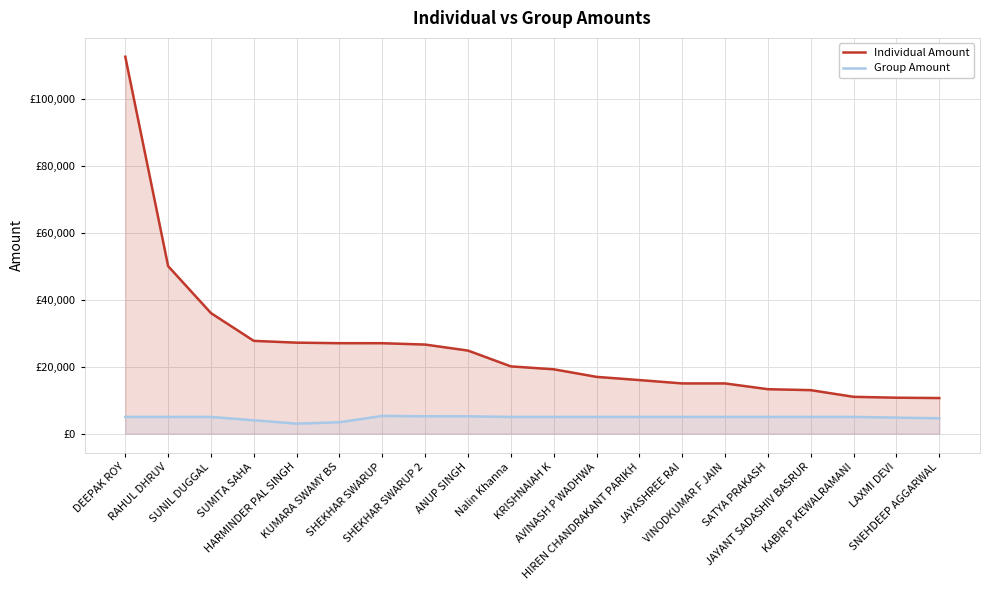

Reading left to right, extract all data points from this chart.

Individual Amount: DEEPAK ROY=112500	RAHUL DHRUV=50000	SUNIL DUGGAL=35989	SUMITA SAHA=27700	HARMINDER PAL SINGH=27167	KUMARA SWAMY BS=27007	SHEKHAR SWARUP=27000	SHEKHAR SWARUP 2=26600	ANUP SINGH=24800	Nalin Khanna=20087	KRISHNAIAH K=19220	AVINASH P WADHWA=16956	HIREN CHANDRAKANT PARIKH=16000	JAYASHREE RAI=15000	VINODKUMAR F JAIN=15000	SATYA PRAKASH=13275	JAYANT SADASHIV BASRUR=12994	KABIR P KEWALRAMANI=11000	LAXMI DEVI=10740	SNEHDEEP AGGARWAL=10637
Group Amount: DEEPAK ROY=5004	RAHUL DHRUV=5000	SUNIL DUGGAL=5000	SUMITA SAHA=4000	HARMINDER PAL SINGH=3000	KUMARA SWAMY BS=3418	SHEKHAR SWARUP=5300	SHEKHAR SWARUP 2=5200	ANUP SINGH=5186	Nalin Khanna=5000	KRISHNAIAH K=5000	AVINASH P WADHWA=5000	HIREN CHANDRAKANT PARIKH=5000	JAYASHREE RAI=5000	VINODKUMAR F JAIN=5000	SATYA PRAKASH=5000	JAYANT SADASHIV BASRUR=5000	KABIR P KEWALRAMANI=5000	LAXMI DEVI=4800	SNEHDEEP AGGARWAL=4600